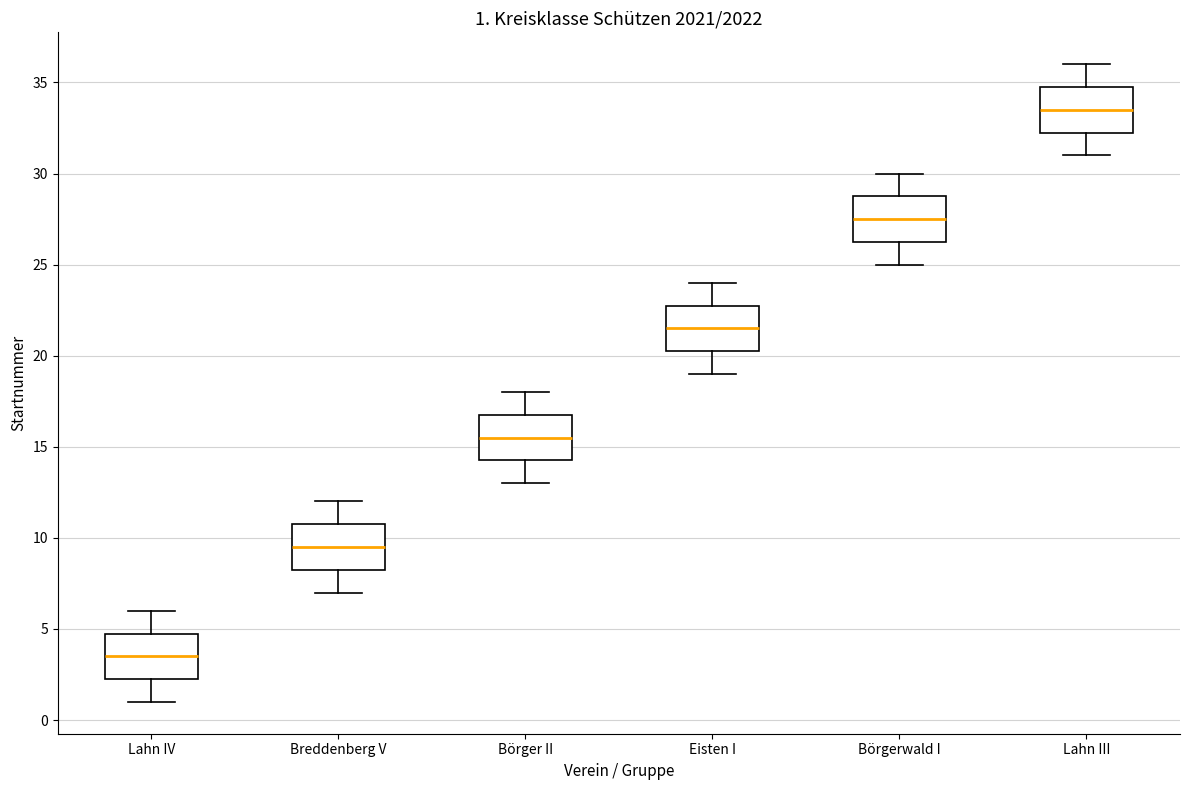

Which box's median line is the highest?

Lahn III